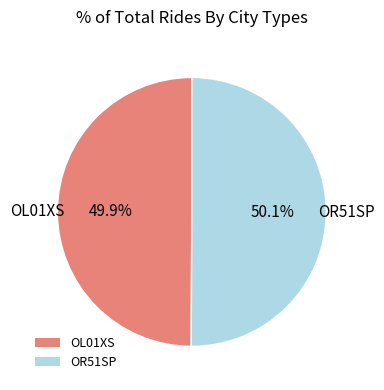

What is the ratio of the value at OL01XS to the value at OR51SP?

1.0